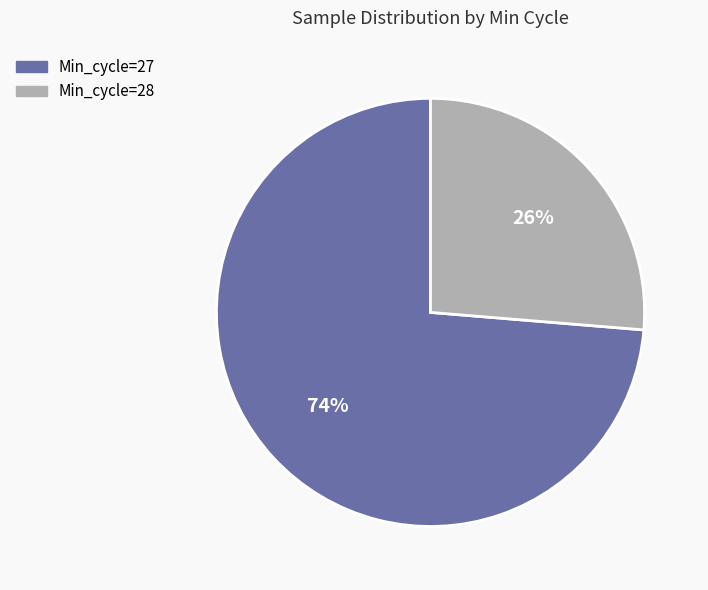

Count the number of slices in the pie.

2